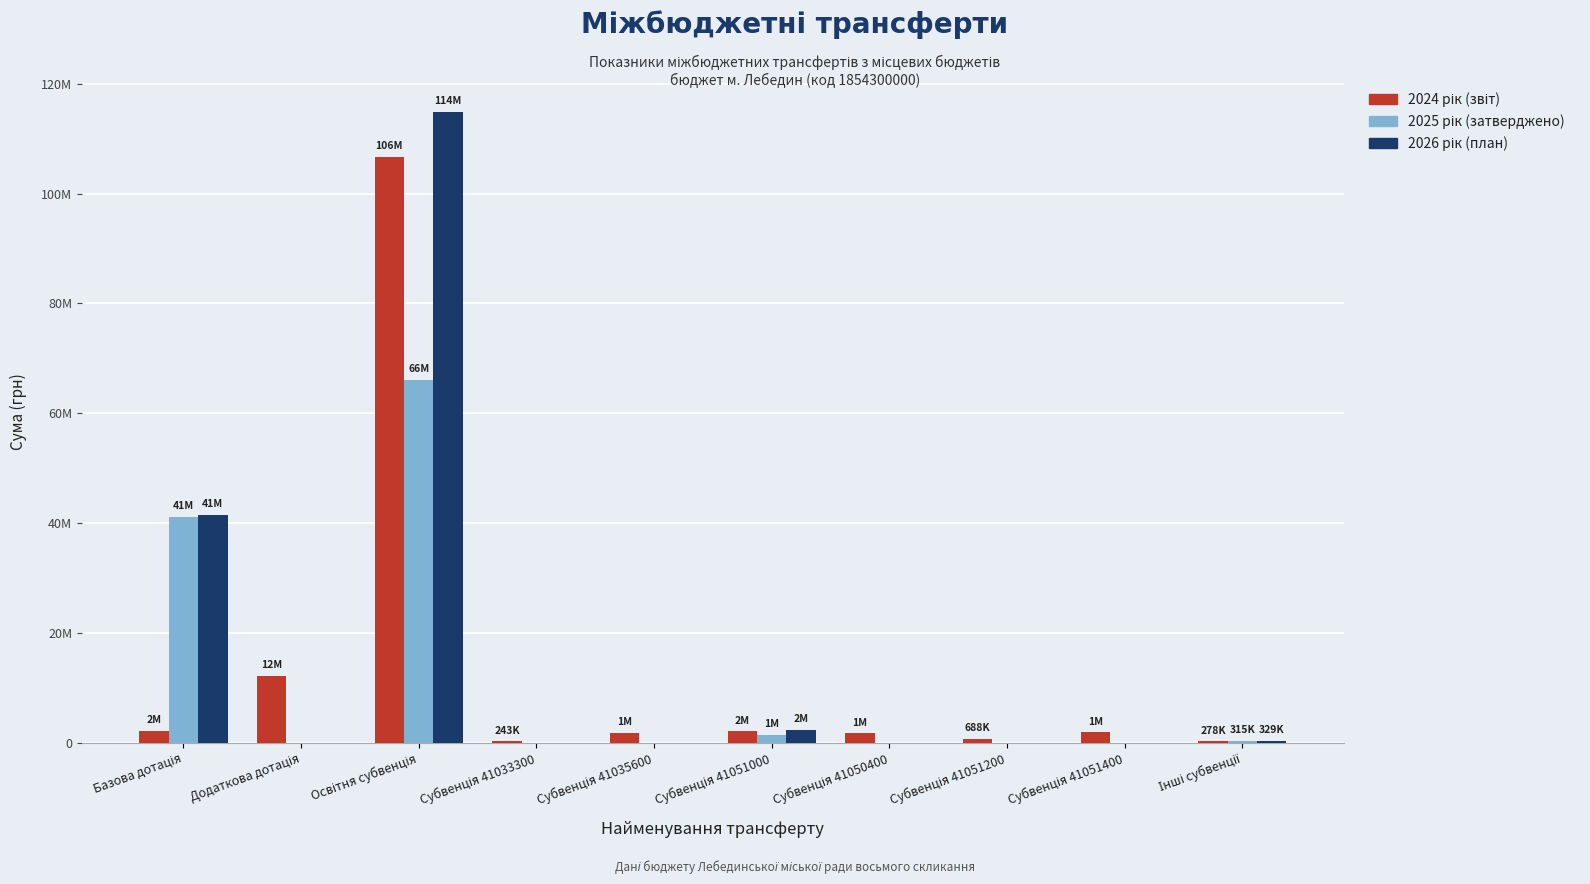

Are the bars horizontal?

No